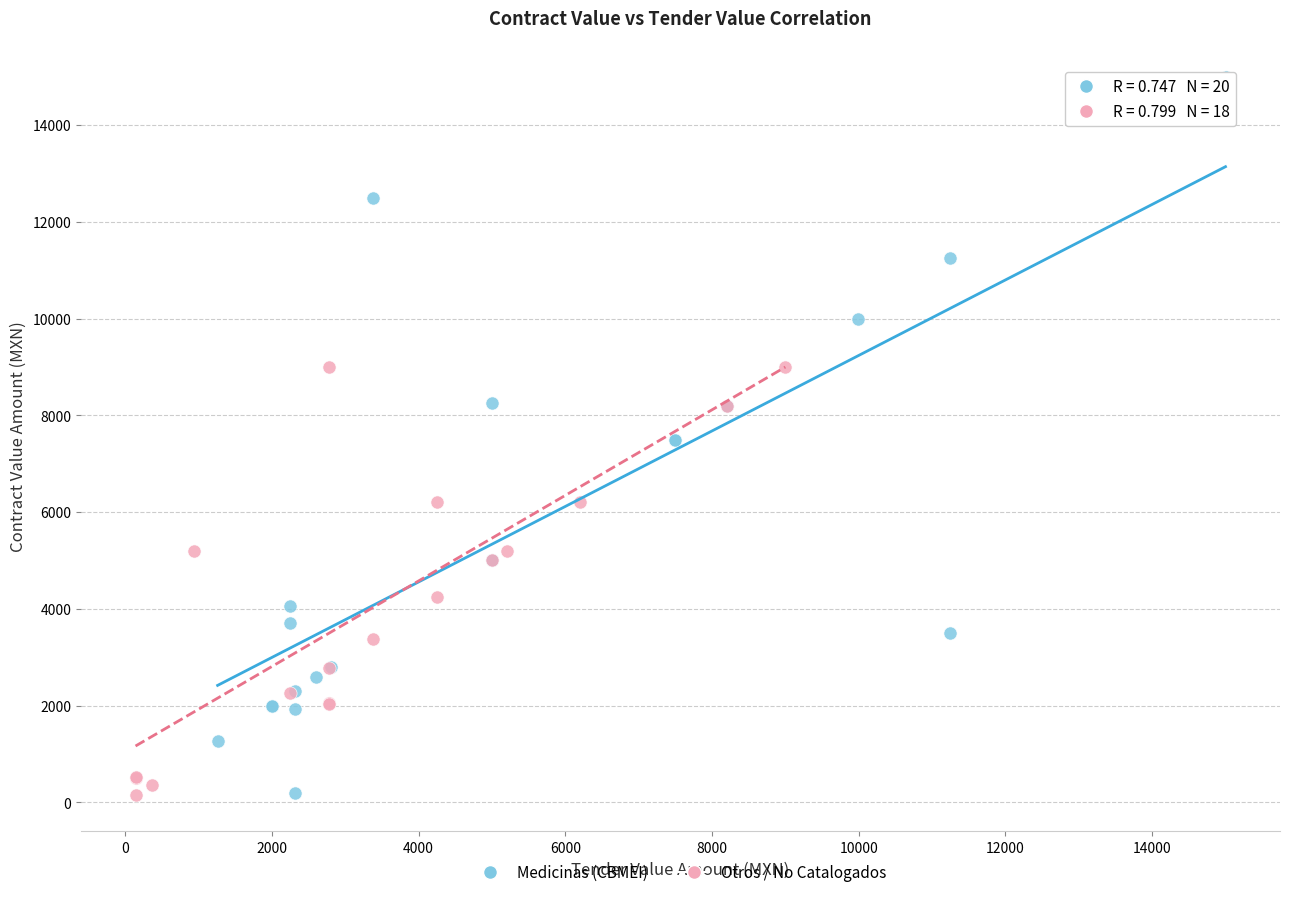

Which series has the largest Y range (max minus min)?

Medicinas (CBMEI)